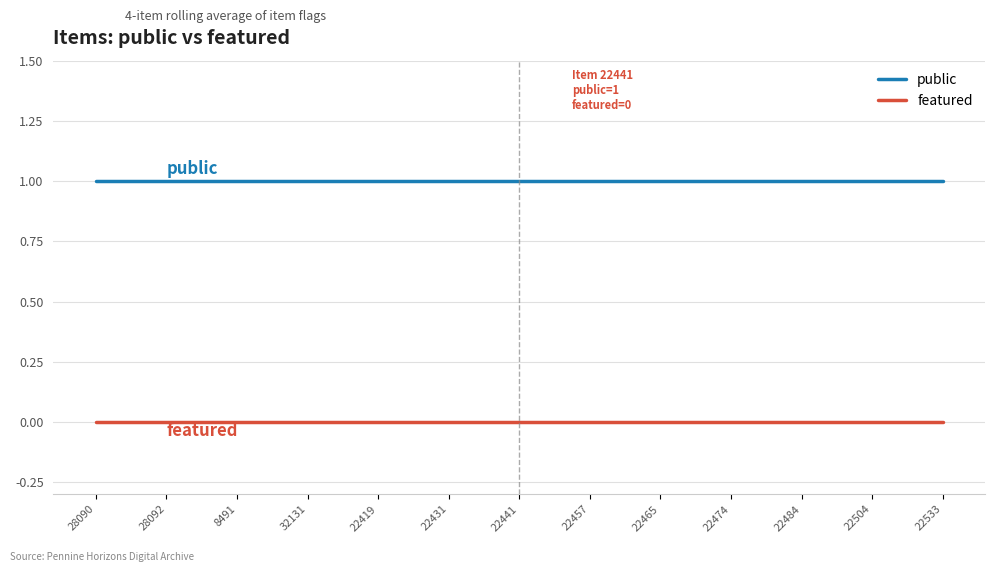

Rank the series by their average value, from lowest to highest.

featured, public